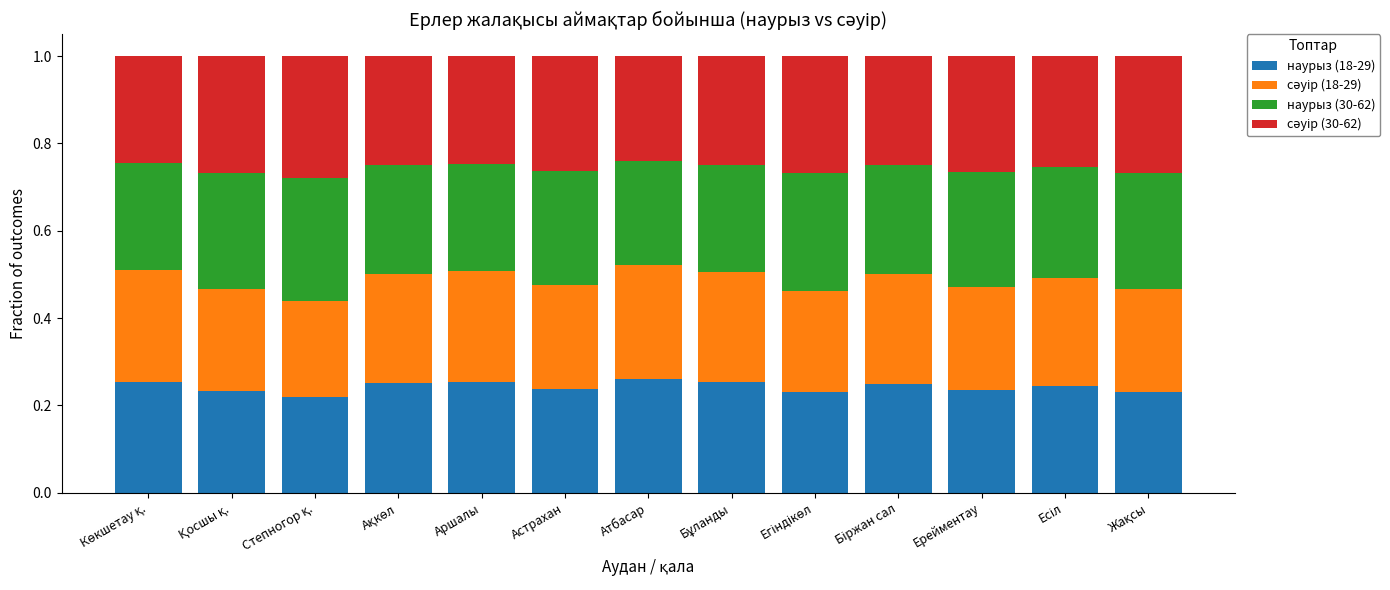

What is the total value across all series at Атбасар?

1.0